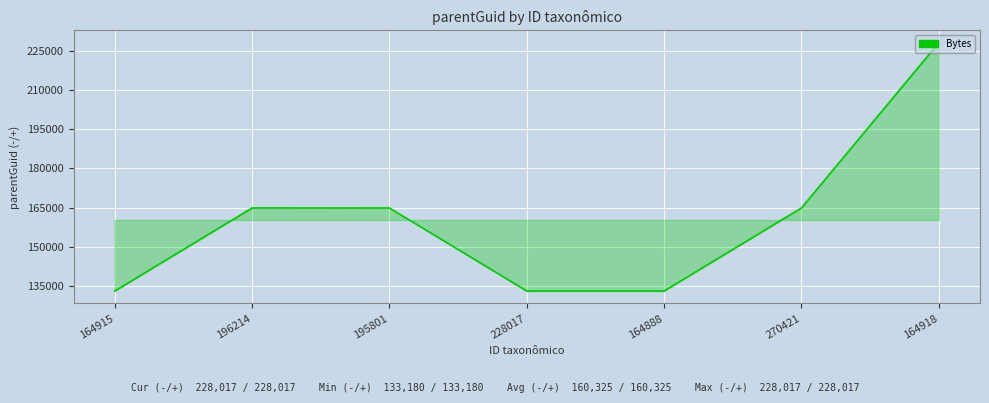

True or false: the data shows 228017 at 164918.

True